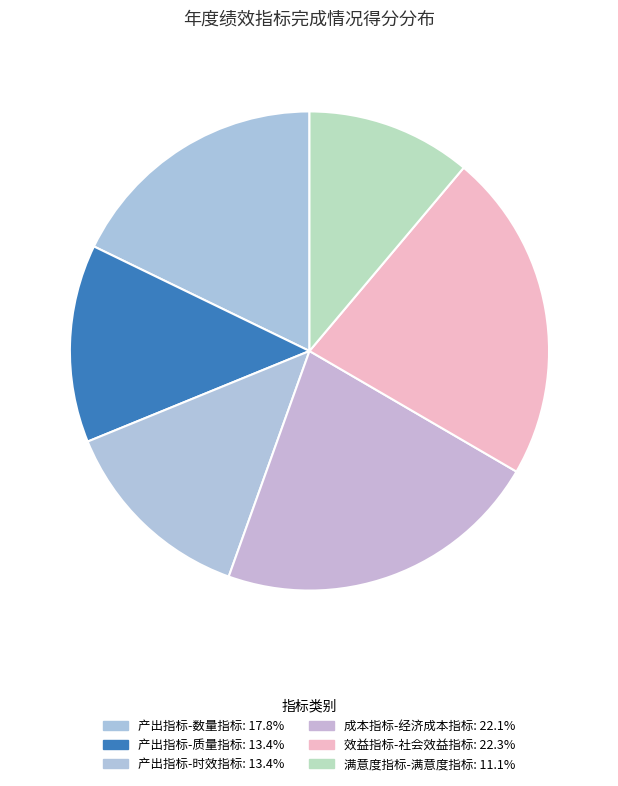

Is it true that 产出指标-质量指标 is 13% of the pie?

True